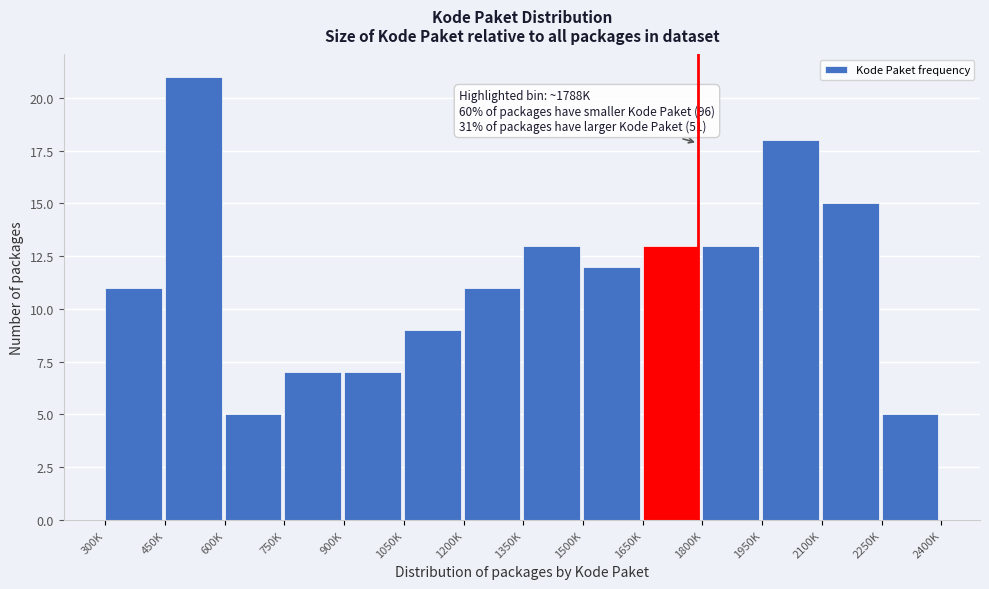

Reading left to right, what are all the values shown in this chart?

11	21	5	7	7	9	11	13	12	13	13	18	15	5